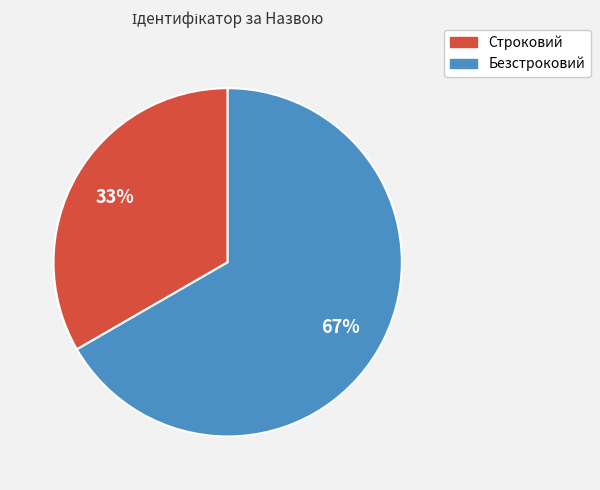

Rank the categories by value from highest to lowest.

Безстроковий, Строковий